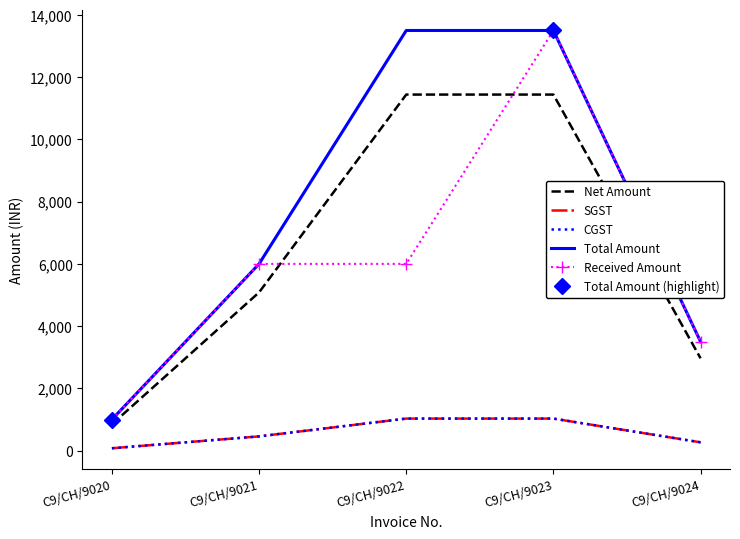

Reading left to right, what are all the values shown in this chart?

Net Amount: C9/CH/9020=847.5	C9/CH/9021=5084.7	C9/CH/9022=11440.7	C9/CH/9023=11440.7	C9/CH/9024=2966.1
SGST: C9/CH/9020=76.3	C9/CH/9021=457.6	C9/CH/9022=1029.7	C9/CH/9023=1029.7	C9/CH/9024=266.9
CGST: C9/CH/9020=76.3	C9/CH/9021=457.6	C9/CH/9022=1029.7	C9/CH/9023=1029.7	C9/CH/9024=266.9
Total Amount: C9/CH/9020=1000.0	C9/CH/9021=6000.0	C9/CH/9022=13500.0	C9/CH/9023=13500.0	C9/CH/9024=3500.0
Received Amount: C9/CH/9020=1000.0	C9/CH/9021=6000.0	C9/CH/9022=6000.0	C9/CH/9023=13500.0	C9/CH/9024=3500.0